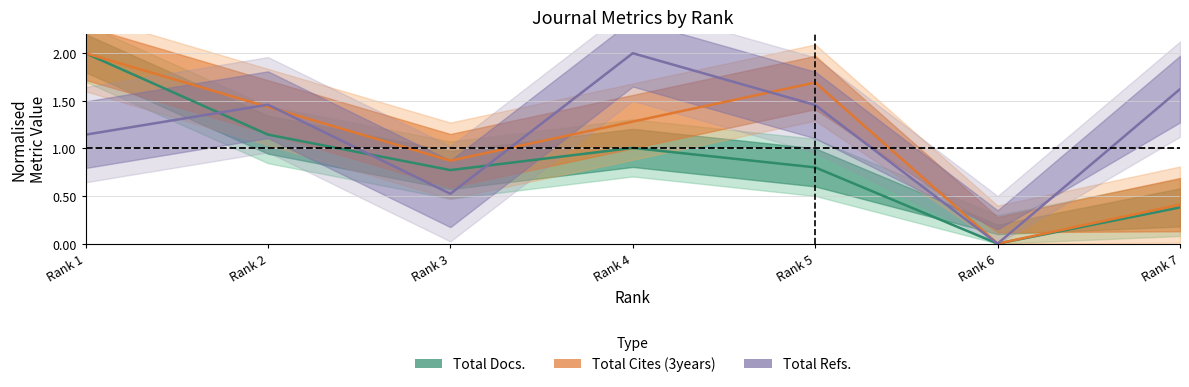

How many distinct data groups are displayed?

3